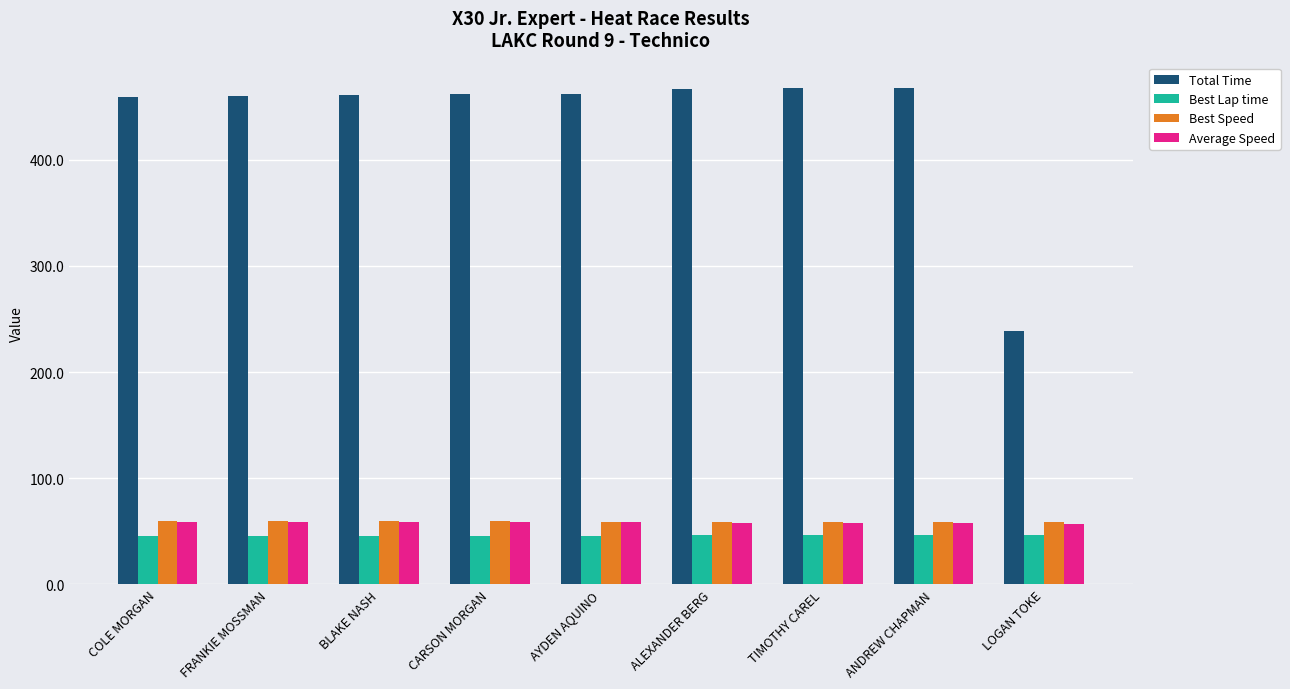

What is the sum of all Best Lap time values?

412.6